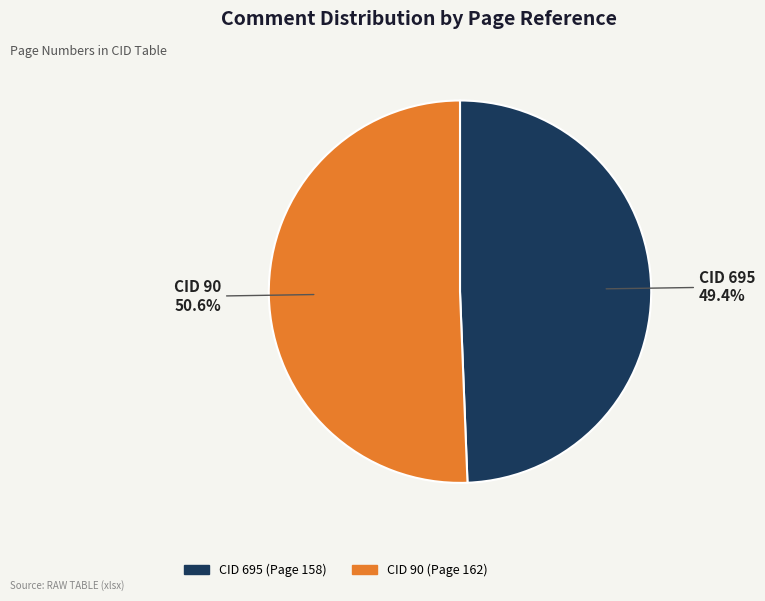

Which slice is the largest?

CID 90